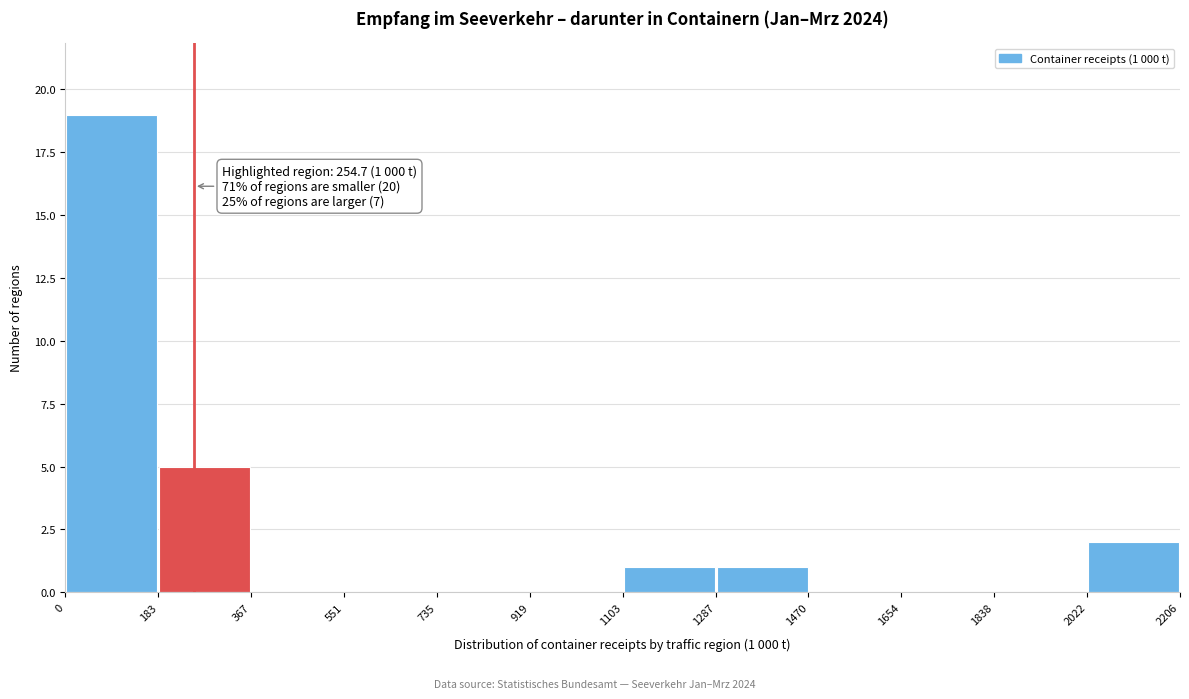

Which range on the x-axis has the tallest bar?

0 to 183